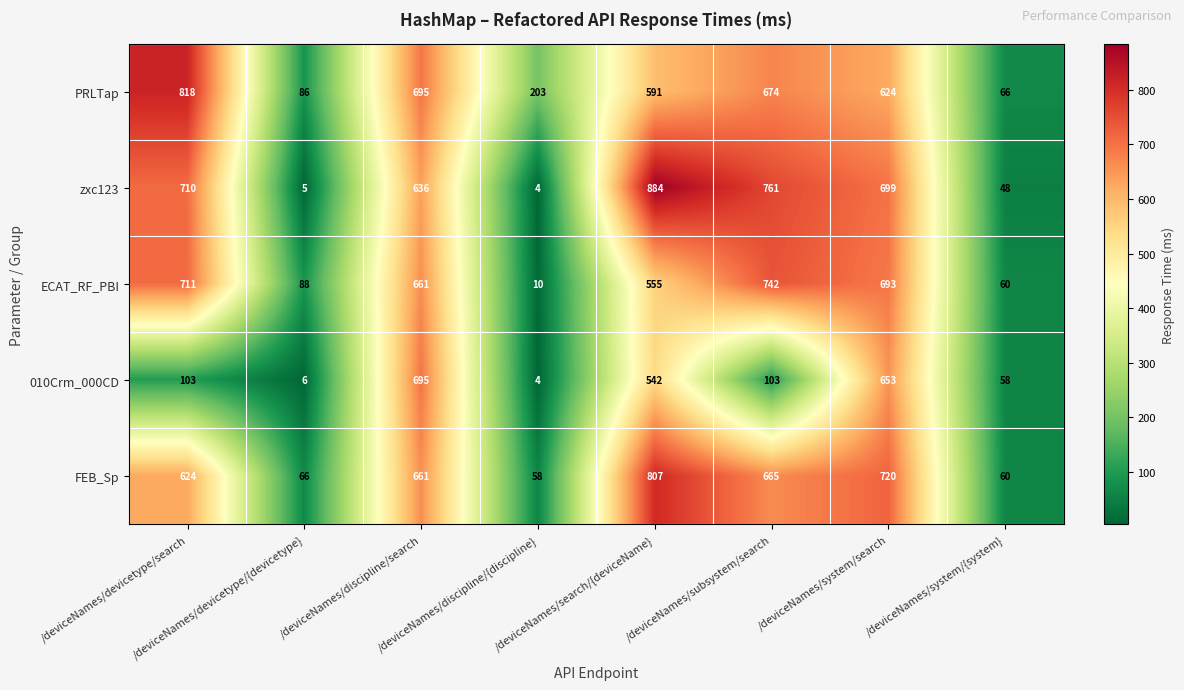

Which label corresponds to the largest value in the chart?

/deviceNames/search/{deviceName}